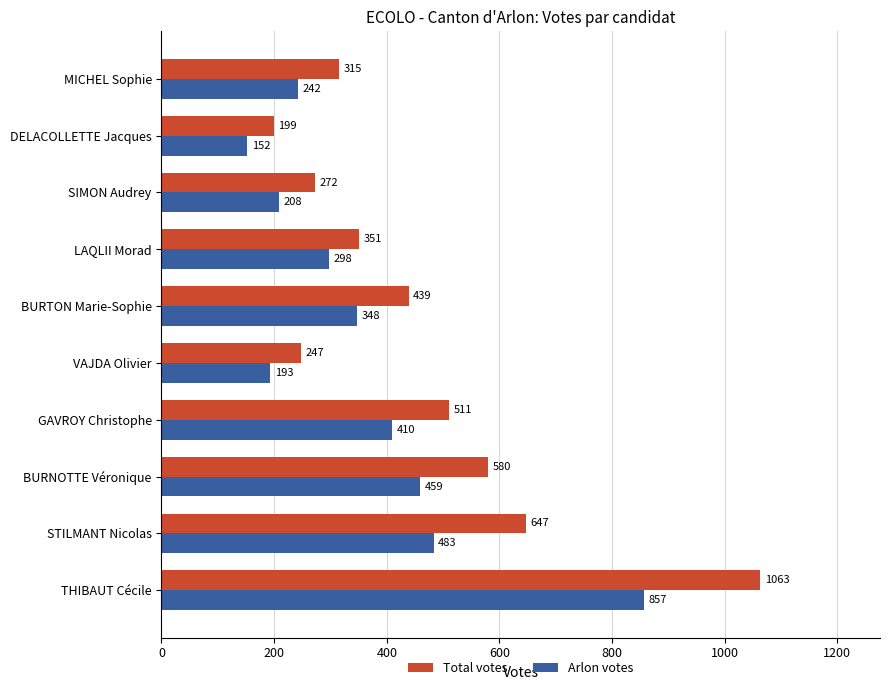

What is the average value of the Total votes series?

462